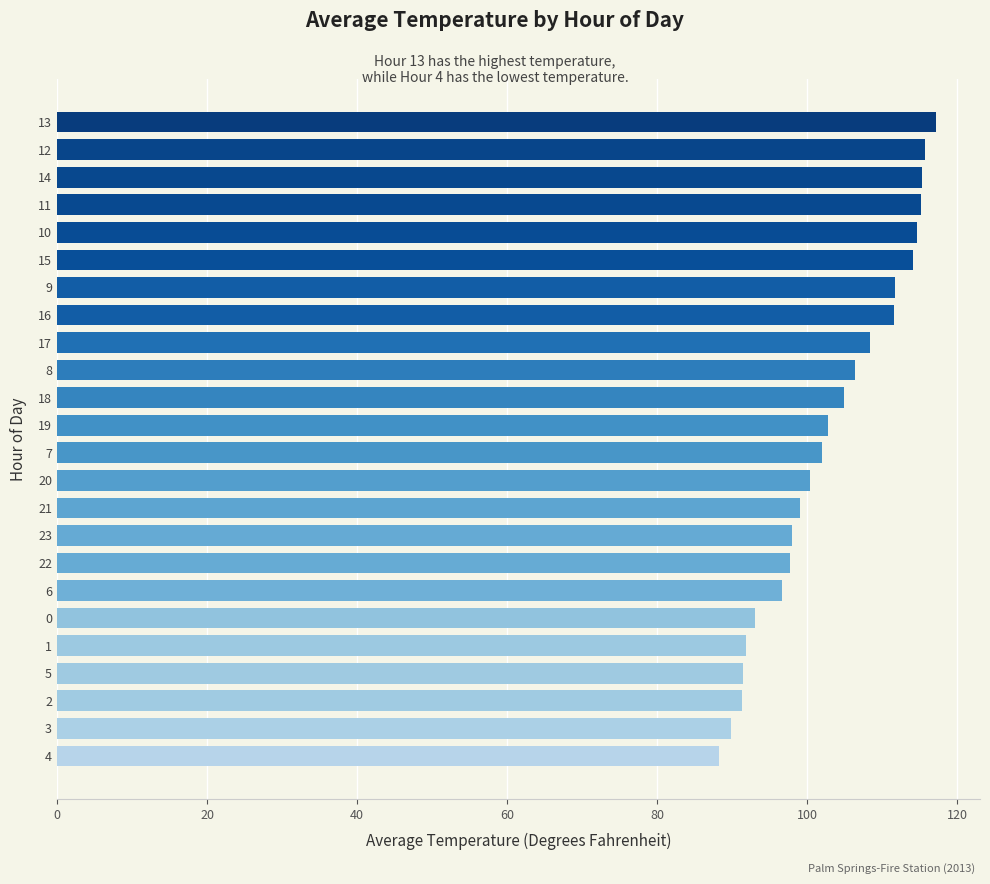

What is the difference between the values at 9 and 3?

21.9